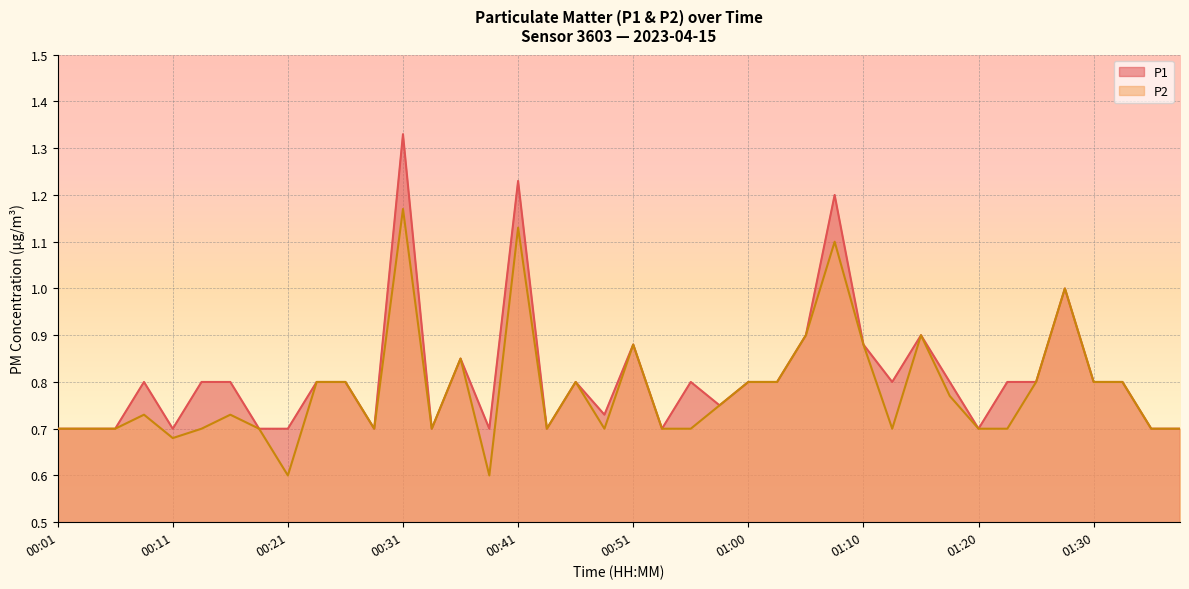

What position from the left is 01:27?

36